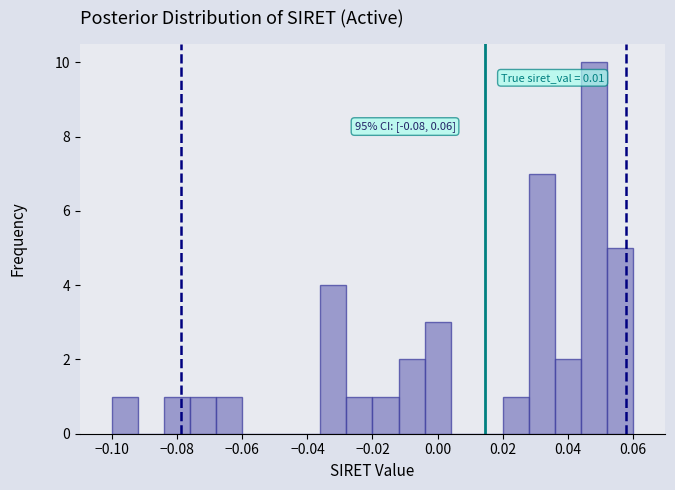

Which range on the x-axis has the tallest bar?

0.044 to 0.052